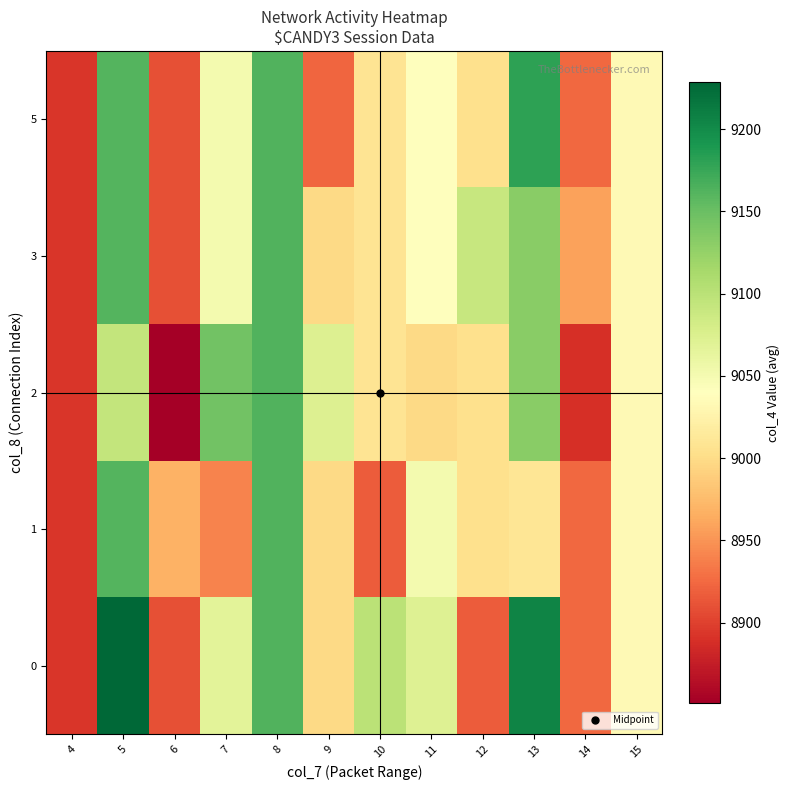

Which series changed the most between 8 and 10?

row_1